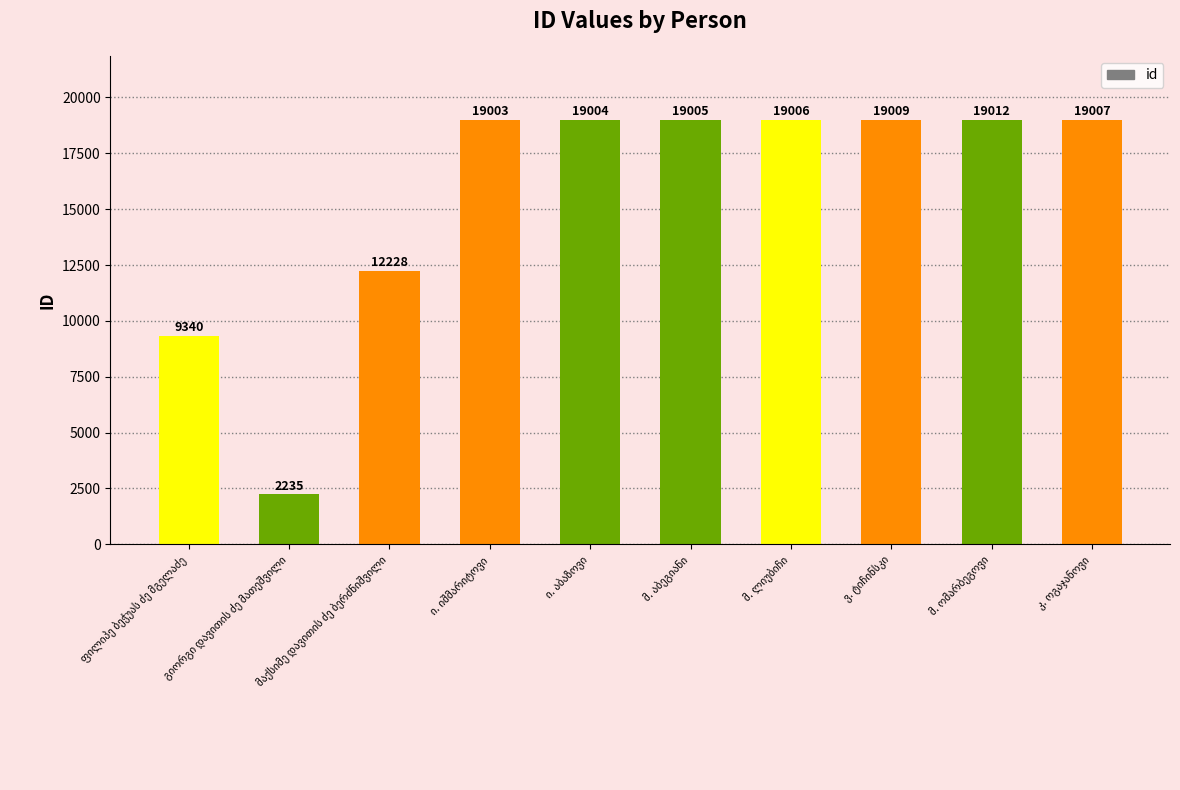

What is the greatest value displayed?

19012